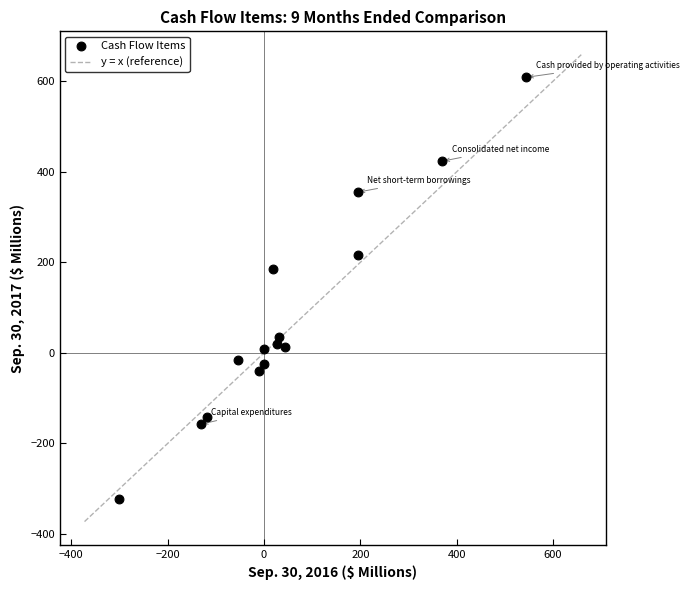

What is the range of Y values (max minus min)?

931.2